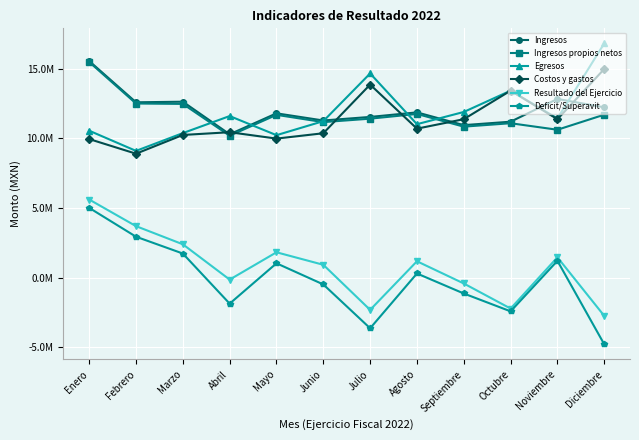

Reading right to left, what are all the values shown in this chart?

Ingresos: Diciembre=12214951.5	Noviembre=12817789.3	Octubre=11185430.7	Septiembre=10938231.5	Agosto=11853474.2	Julio=11527053.6	Junio=11271162.0	Mayo=11784664.9	Abril=10282009.5	Marzo=12618993.3	Febrero=12576699.5	Enero=15538289.5
Ingresos propios netos: Diciembre=11688333.6	Noviembre=10606503.5	Octubre=11074737.8	Septiembre=10828990.9	Agosto=11740102.6	Julio=11401956.2	Junio=11154184.4	Mayo=11675993.8	Abril=10177982.0	Marzo=12460870.3	Febrero=12489322.5	Enero=15468984.8
Egresos: Diciembre=16805283.8	Noviembre=11416729.8	Octubre=13411409.0	Septiembre=11882811.6	Agosto=11006128.7	Julio=14647353.8	Junio=11223944.8	Mayo=10217505.1	Abril=11589208.4	Marzo=10366048.6	Febrero=9089765.2	Enero=10537639.0
Costos y gastos: Diciembre=14965462.6	Noviembre=11365823.5	Octubre=13411409.0	Septiembre=11364206.6	Agosto=10685046.7	Julio=13846790.8	Junio=10355775.2	Mayo=9972015.7	Abril=10429417.6	Marzo=10233080.1	Febrero=8888169.1	Enero=9938045.5
Resultado del Ejercicio: Diciembre=-2750511.1	Noviembre=1451965.7	Octubre=-2225978.3	Septiembre=-425975.1	Agosto=1168427.5	Julio=-2319737.3	Junio=915386.7	Mayo=1812649.2	Abril=-147408.1	Marzo=2385913.2	Febrero=3688530.4	Enero=5600244.0
Deficit/Superavit: Diciembre=-4790332.2	Noviembre=1201059.5	Octubre=-2425978.3	Septiembre=-1144580.0	Agosto=291678.7	Julio=-3639397.4	Junio=-493932.4	Mayo=1023130.9	Abril=-1872403.6	Marzo=1723538.2	Febrero=2930228.7	Enero=5000650.5